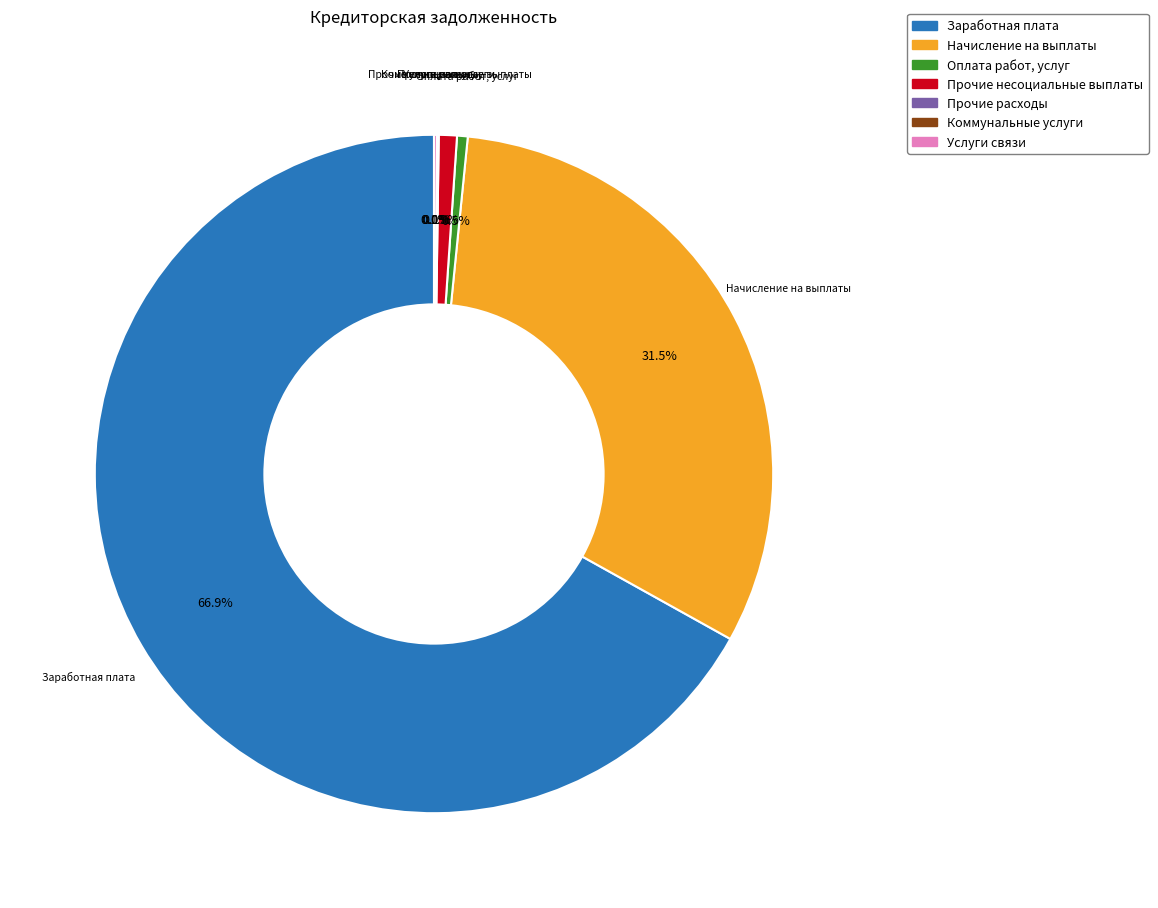

Does any single category account for the majority?

Yes